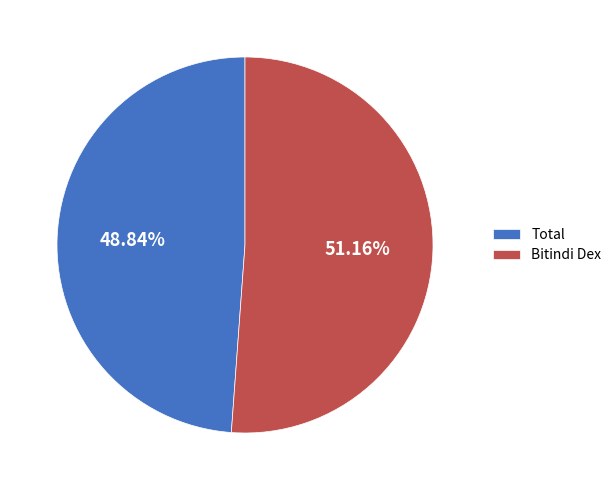

Which category has the smallest portion of the pie?

Total